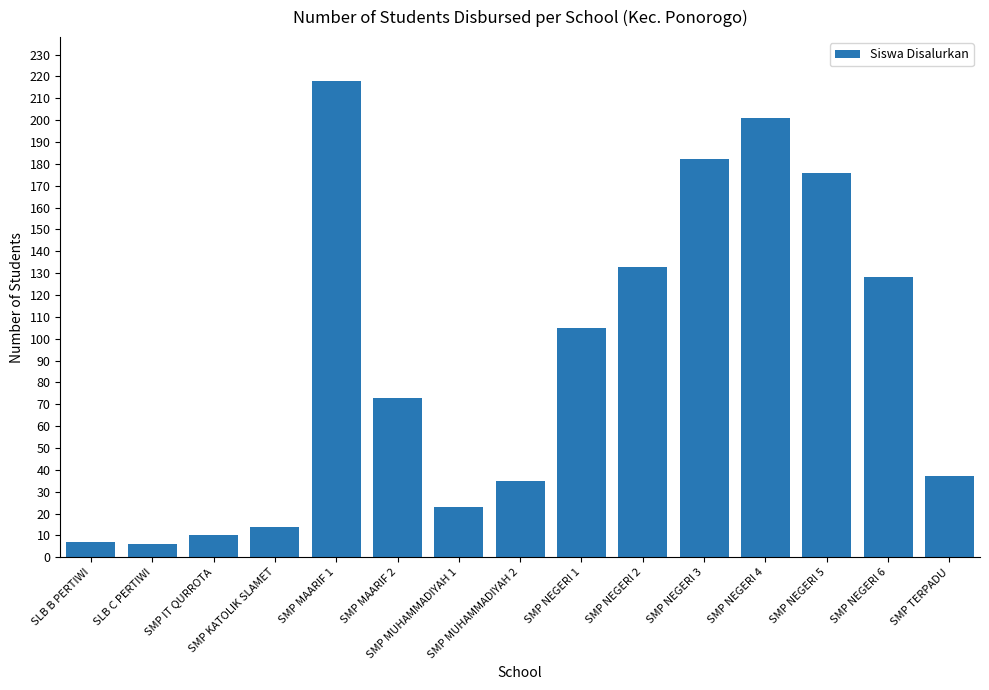

Reading left to right, extract all data points from this chart.

7	6	10	14	218	73	23	35	105	133	182	201	176	128	37